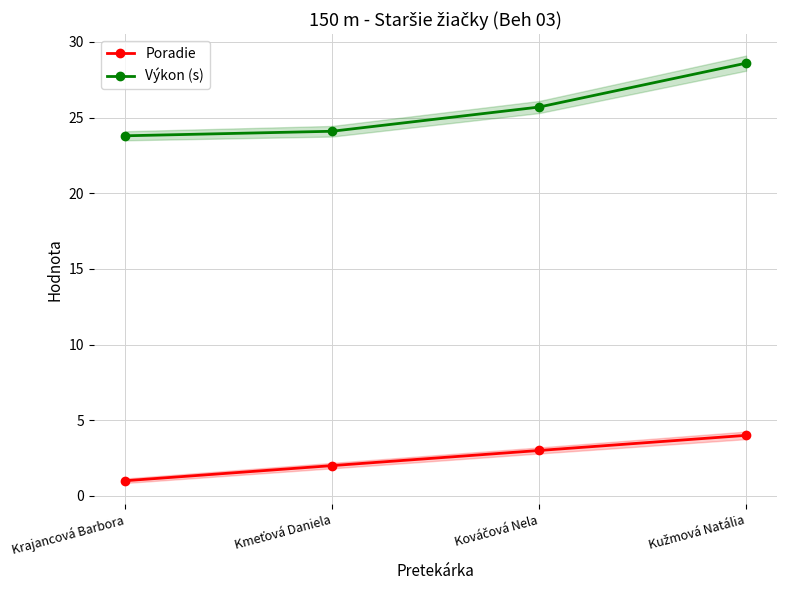

Reading left to right, what are all the values shown in this chart?

Poradie: Krajancová Barbora=1.0	Kmeťová Daniela=2.0	Kováčová Nela=3.0	Kužmová Natália=4.0
Výkon (s): Krajancová Barbora=23.8	Kmeťová Daniela=24.1	Kováčová Nela=25.7	Kužmová Natália=28.6